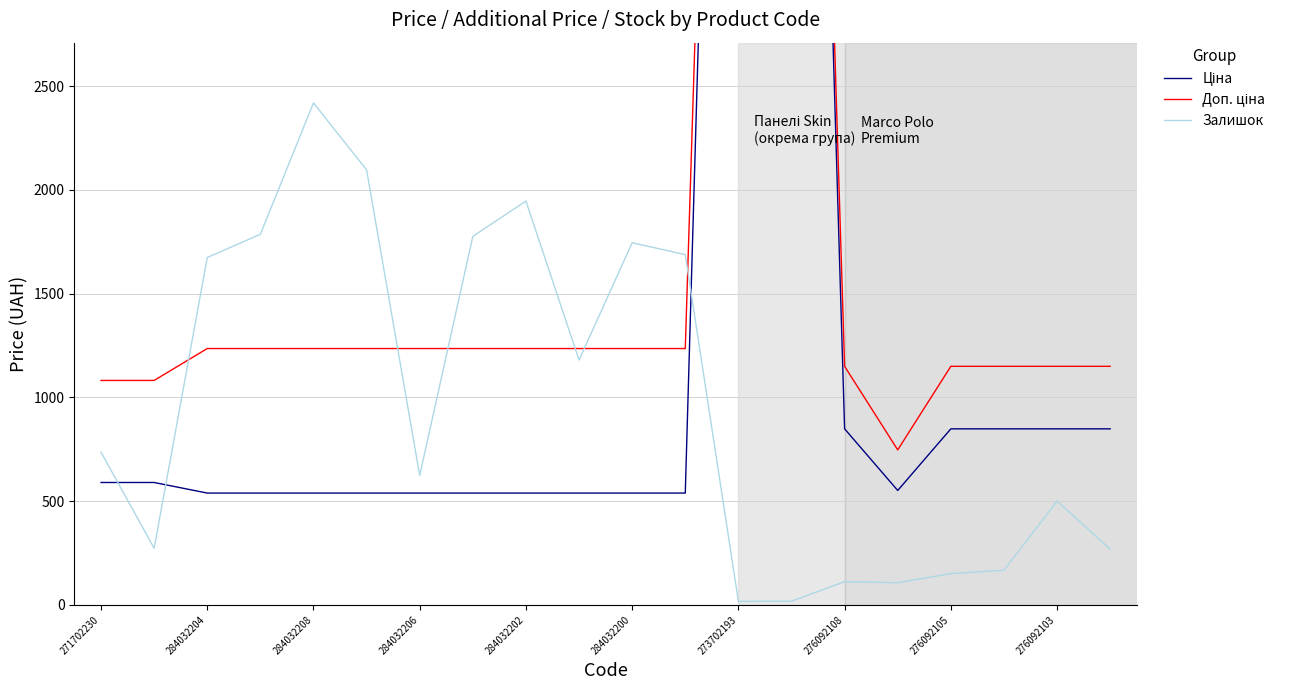

True or false: Залишок and Доп. ціна cross at least once.

True